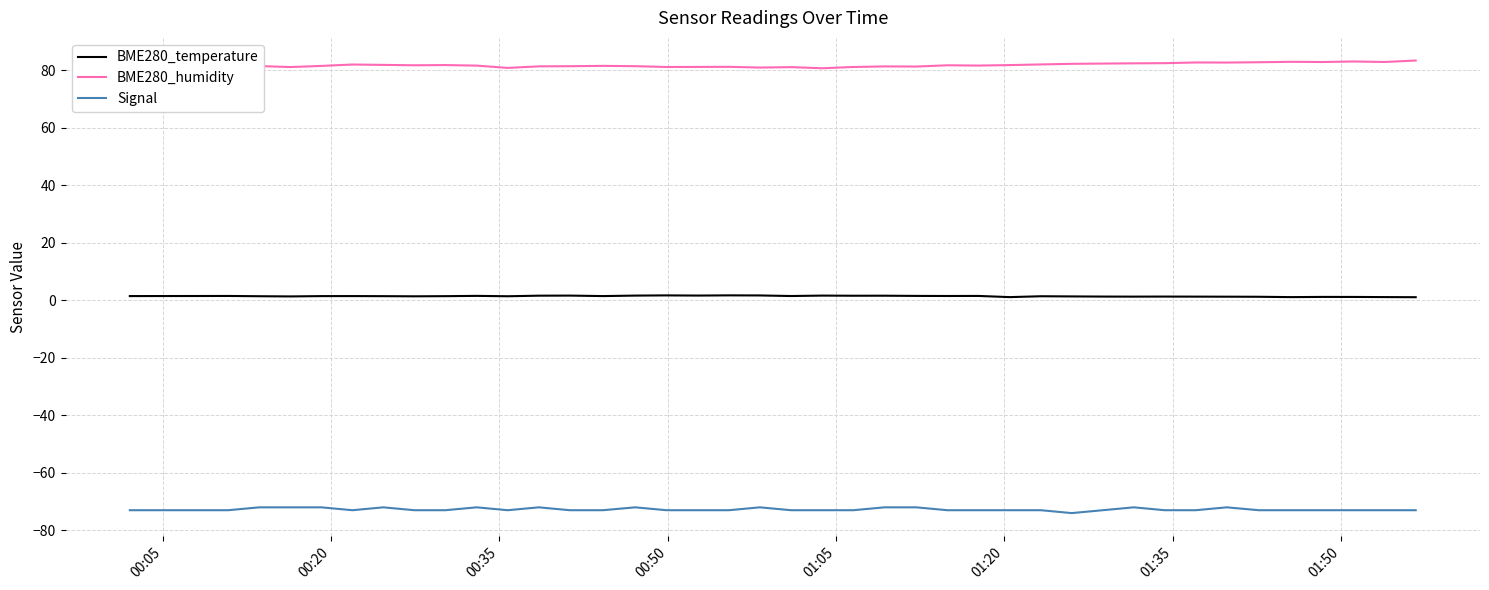

What is the maximum value shown in the chart?

83.3